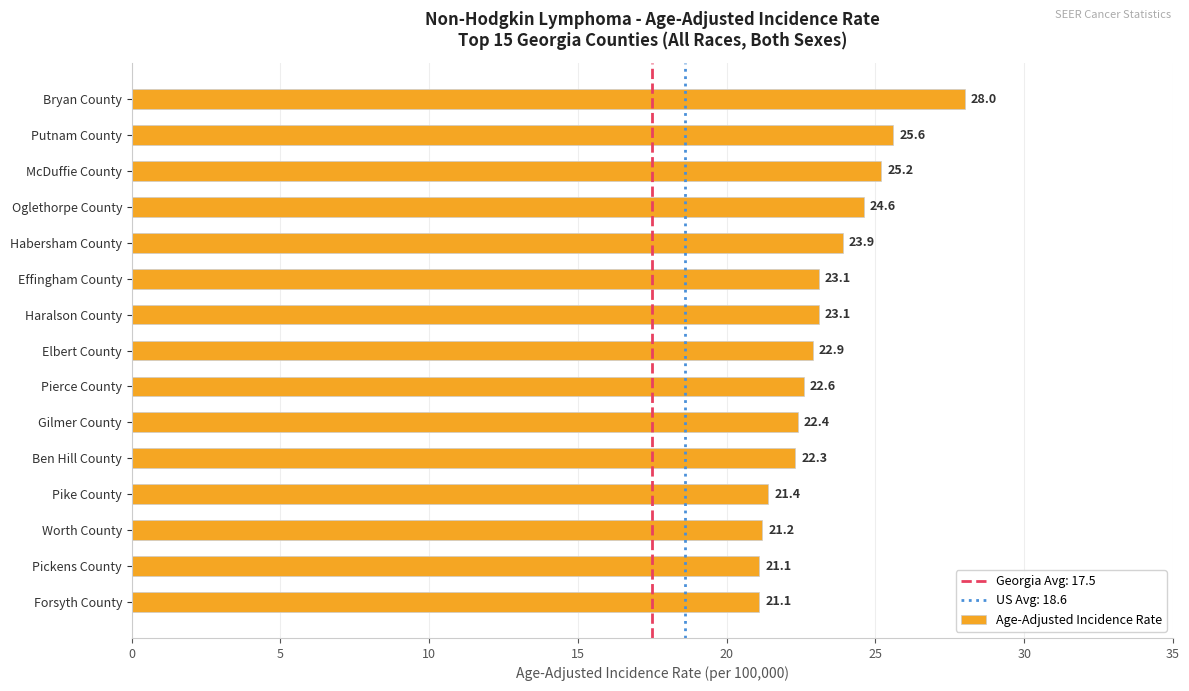

Where is the data nearest to the value 24?

Habersham County